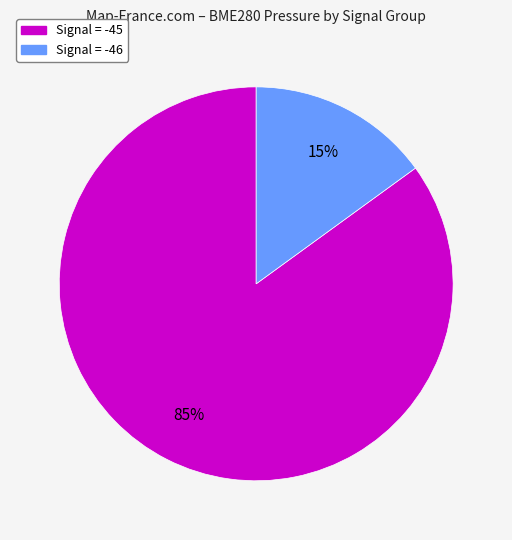

Does any single category account for the majority?

Yes